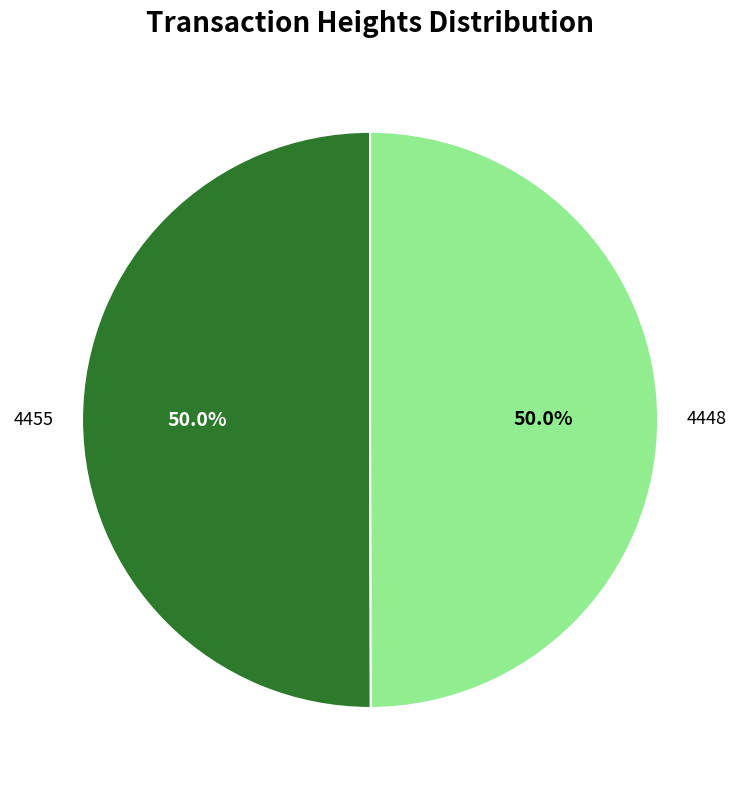

How many slices are in this pie chart?

2